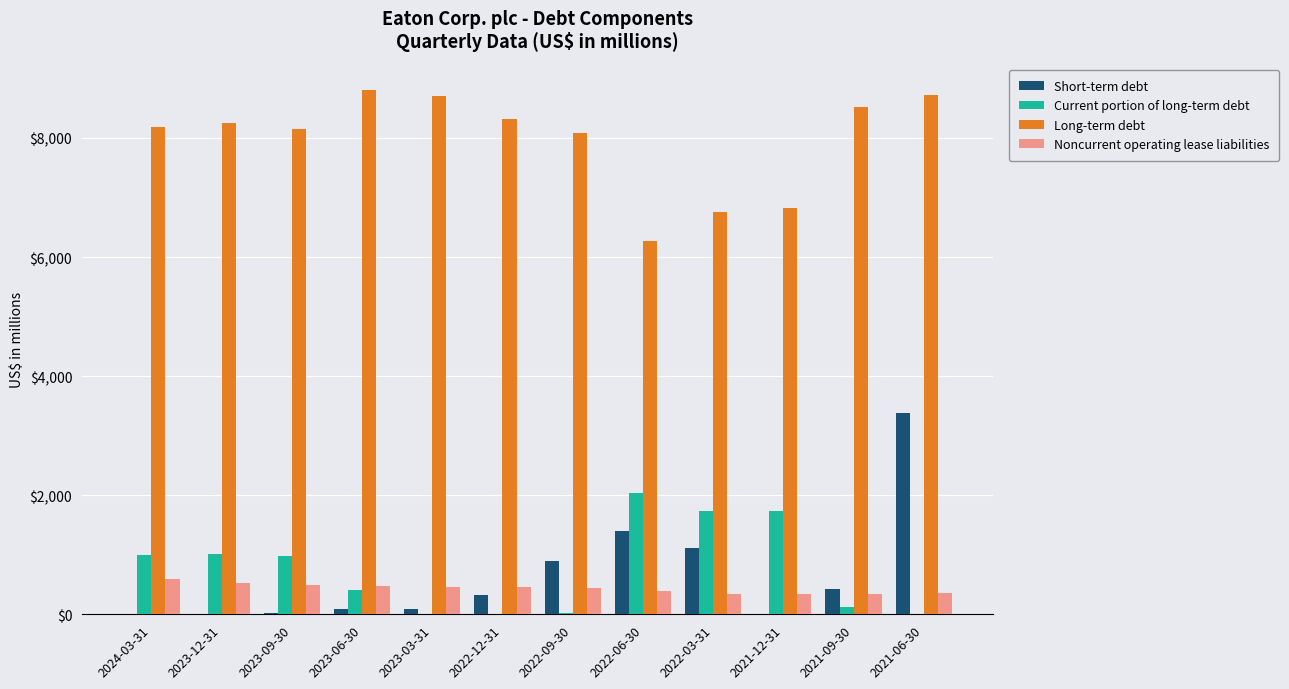

Is the value of Long-term debt at 2021-09-30 greater than the value of Current portion of long-term debt at 2022-12-31?

Yes